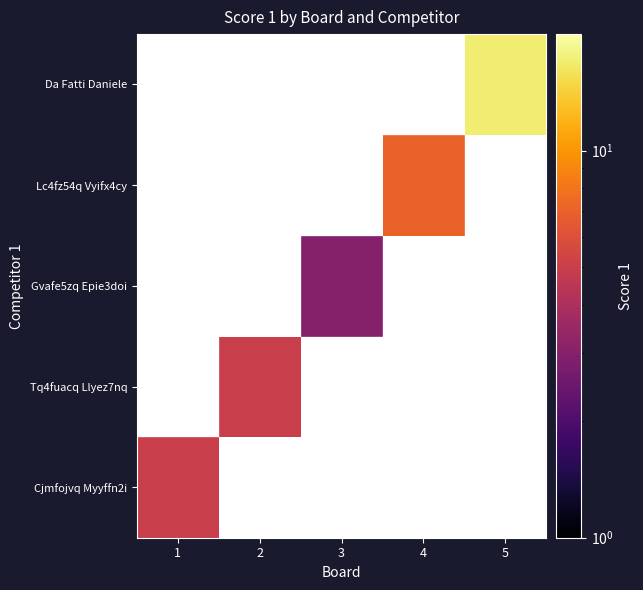

At which category does the chart reach its peak across all series?

5